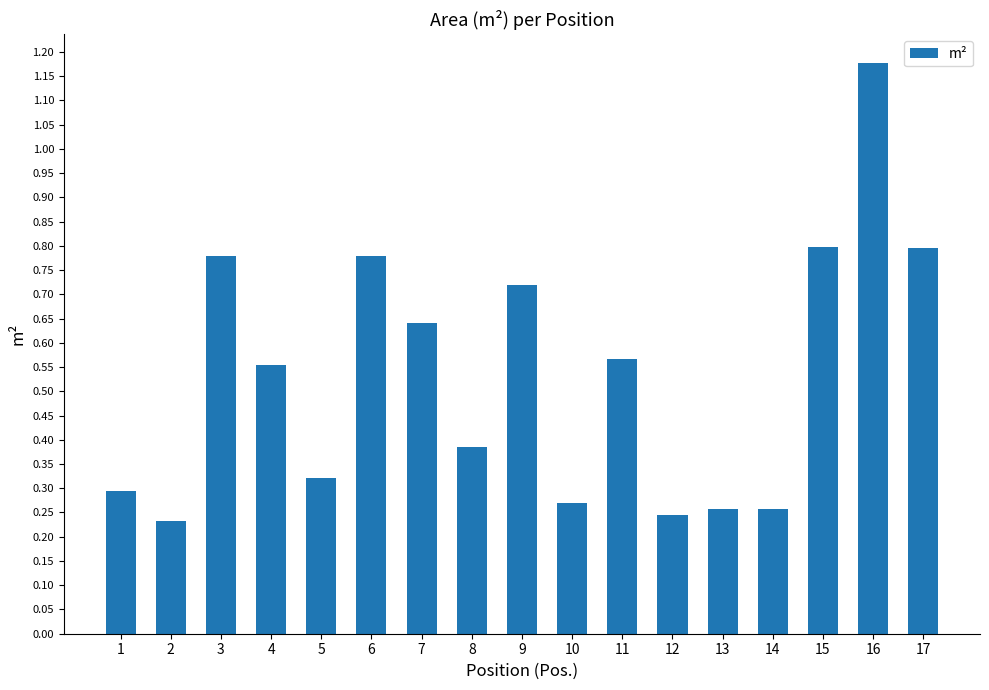

At which category does the chart reach its peak across all series?

16